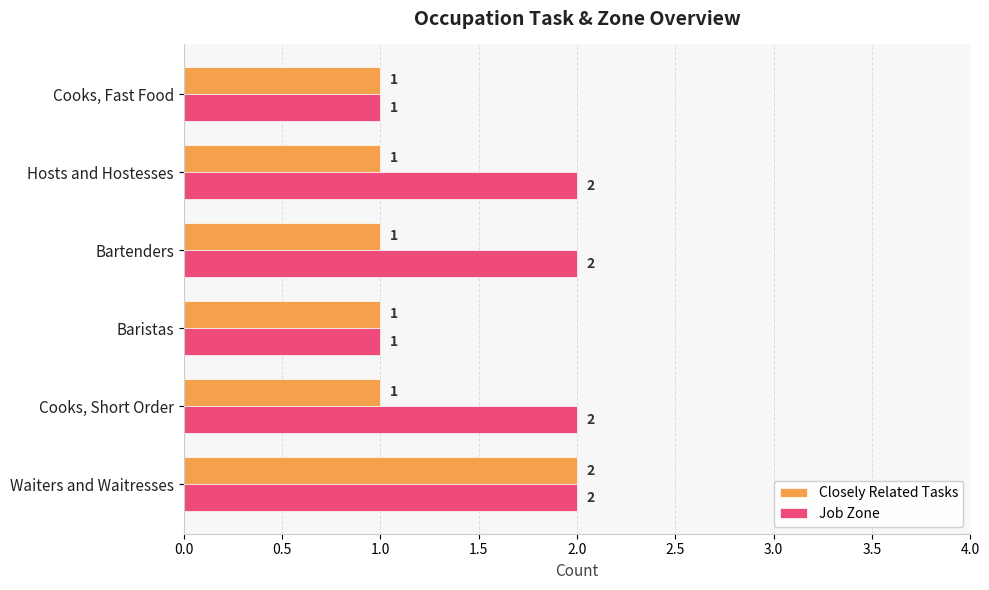

What is the sum of the Job Zone values at Cooks, Fast Food and Cooks, Short Order?

3